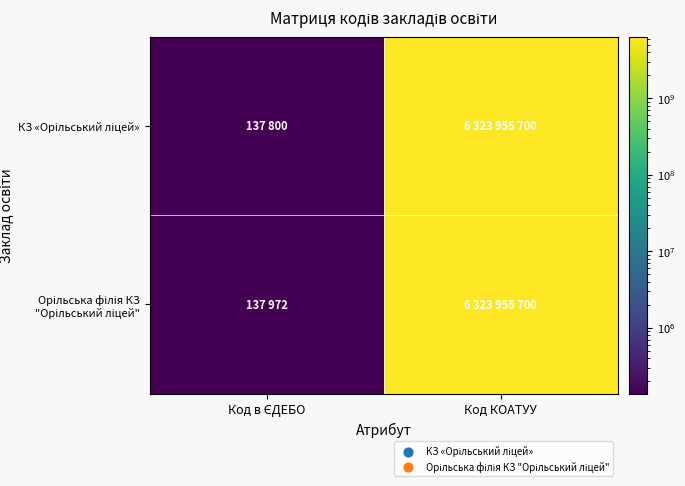

What is the difference between the highest and lowest values at Код в ЄДЕБО?

172